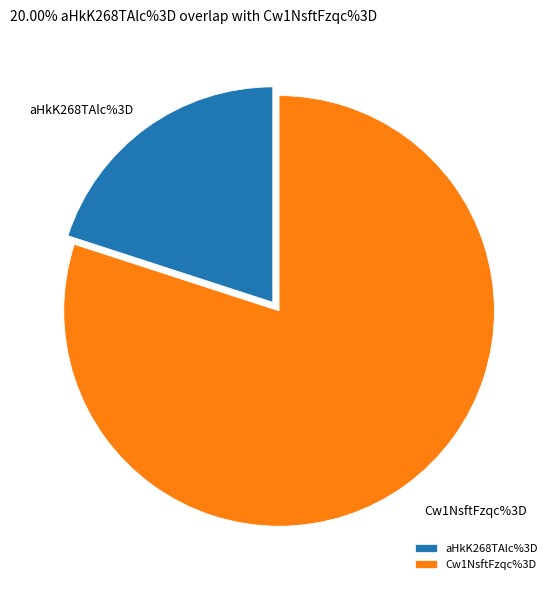

How many slices are in this pie chart?

2